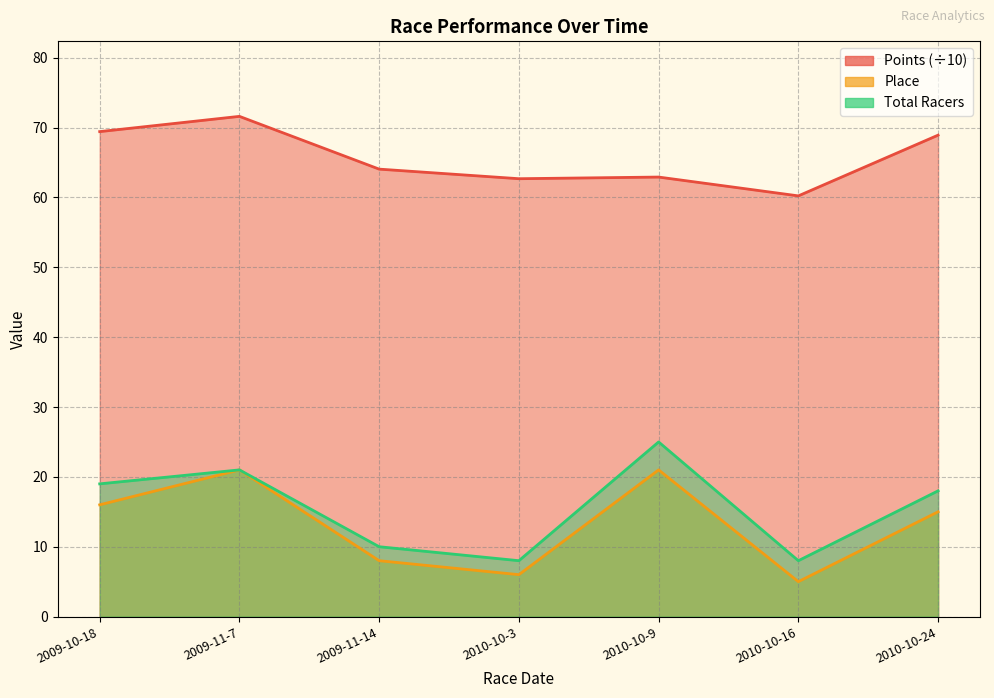

In Total Racers, how many points are lower than both neighbors (excluding endpoints)?

2